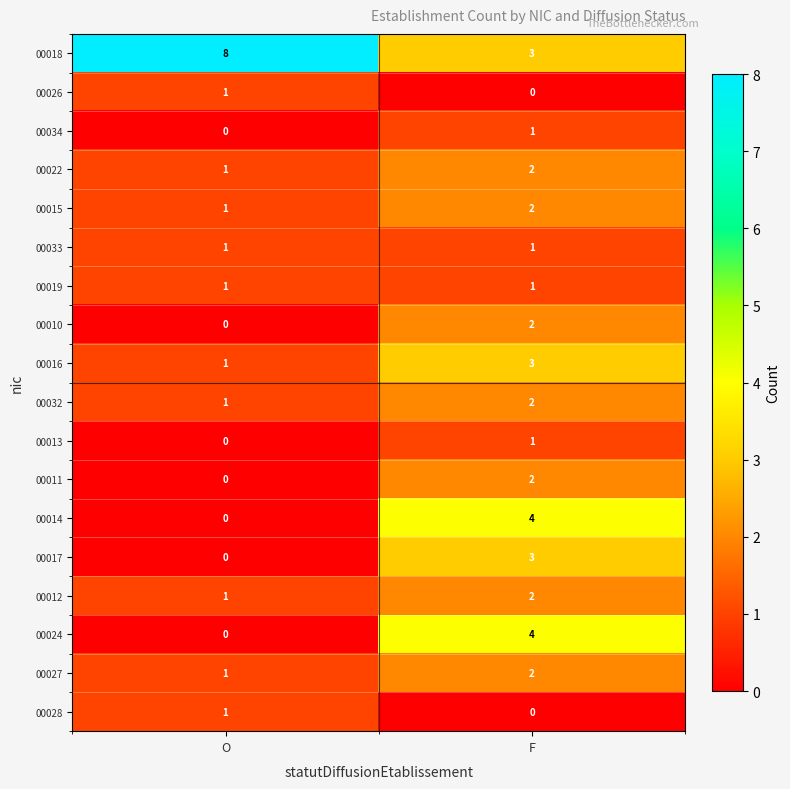

What is the total value across all series at O?

18